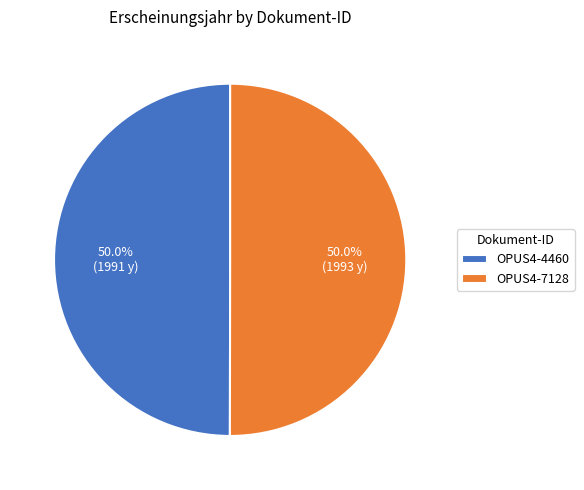

Approximately how many times larger is the value at OPUS4-4460 compared to OPUS4-7128?

1.0